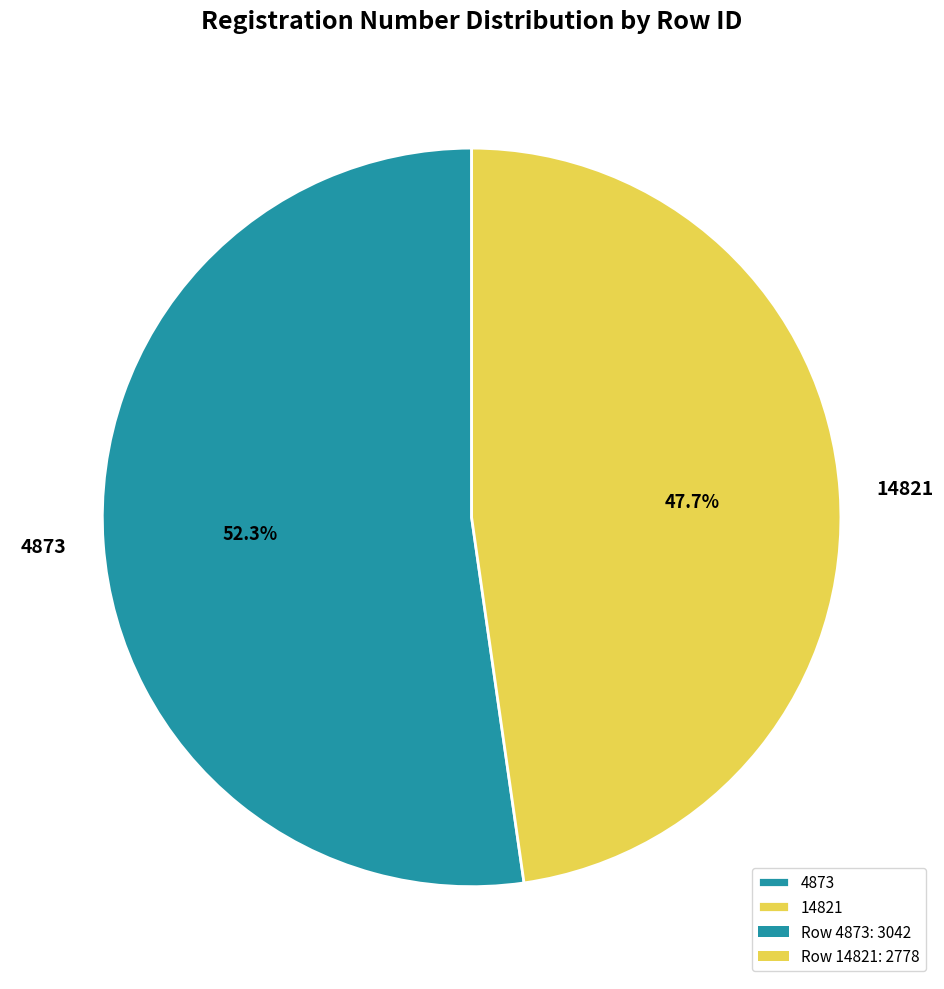

True or false: 4873 accounts for 42% of the total.

False